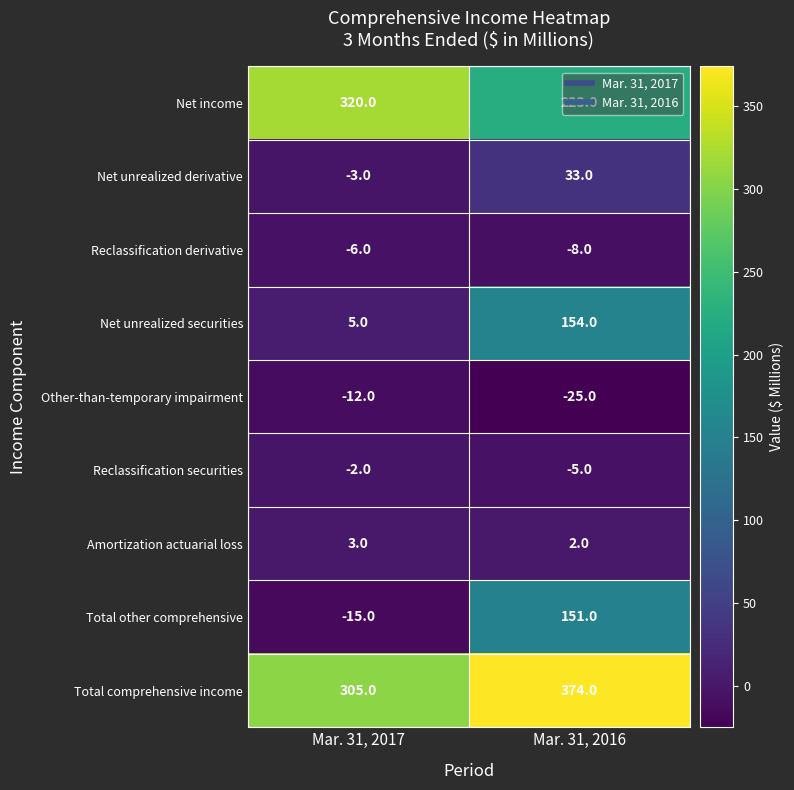

What is the approximate value of Amortization actuarial loss at Mar. 31, 2017?

3